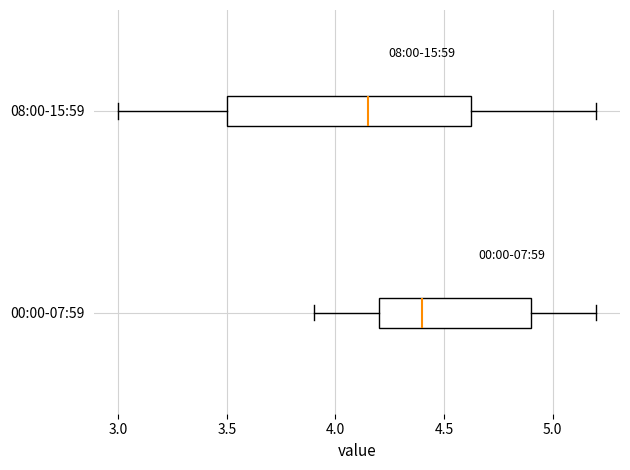

Which box's median line is the furthest to the right?

00:00-07:59